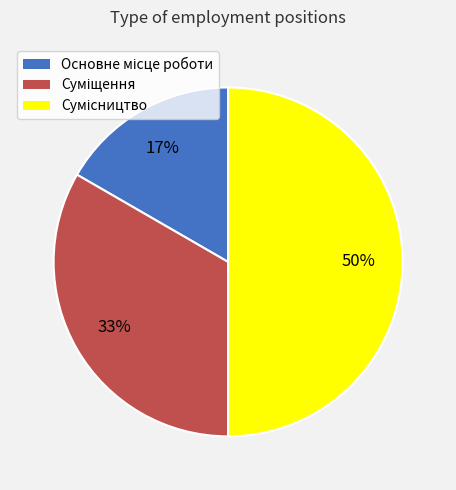

To the nearest percent, what is the difference between the largest and smallest slice percentages?

33%